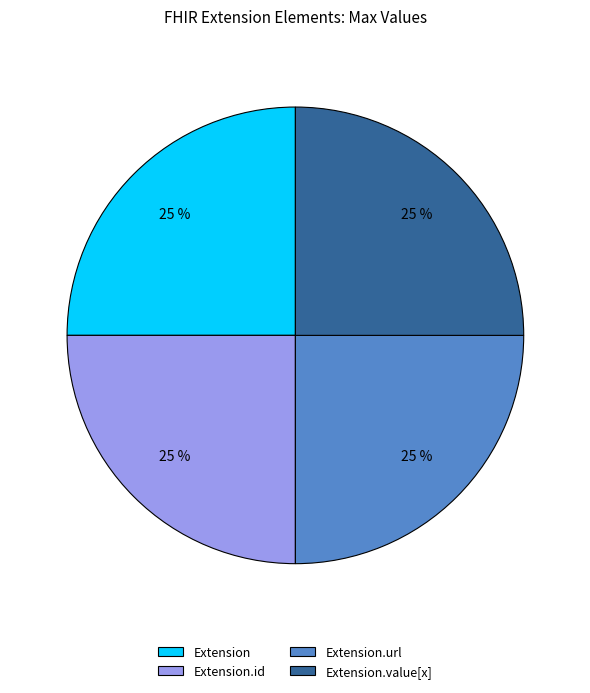

Count the number of slices in the pie.

4